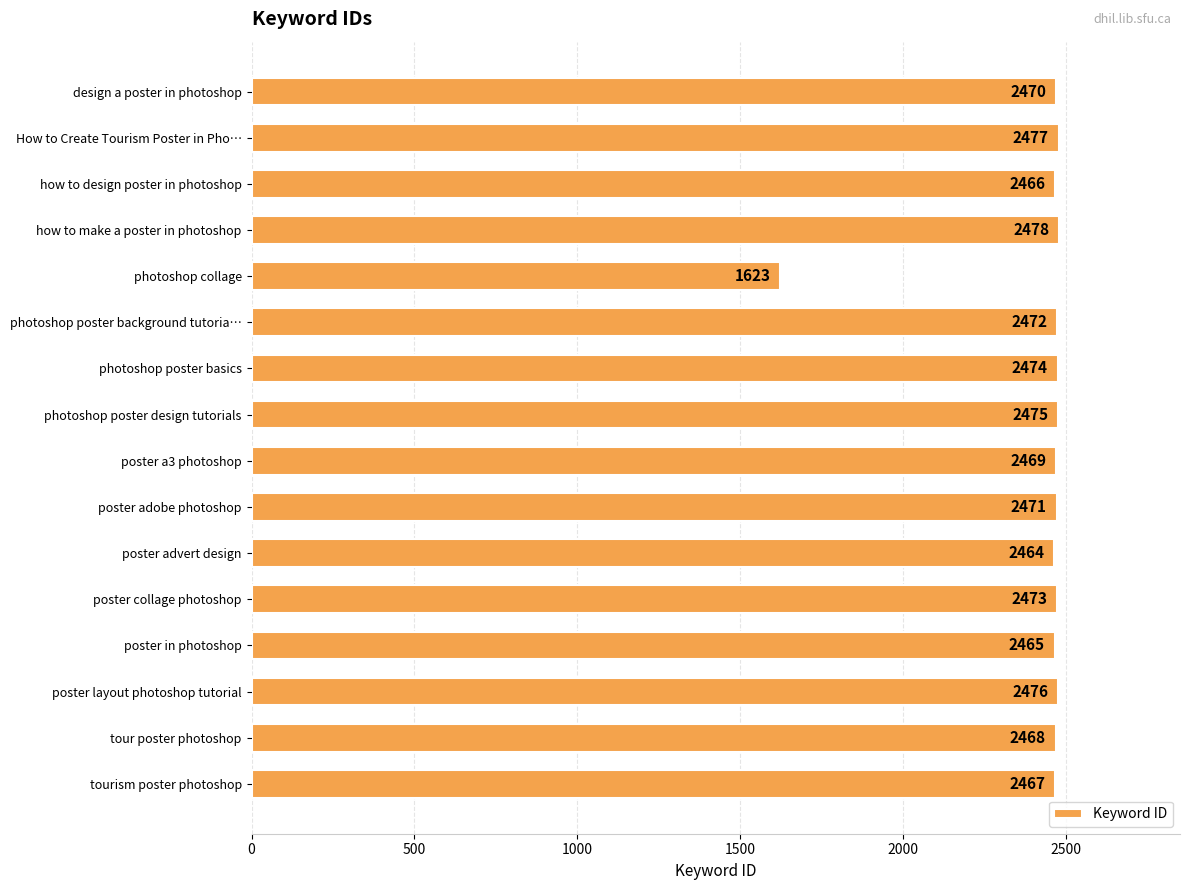

Reading bottom to top, extract all data points from this chart.

tourism poster photoshop=2467	tour poster photoshop=2468	poster layout photoshop tutorial=2476	poster in photoshop=2465	poster collage photoshop=2473	poster advert design=2464	poster adobe photoshop=2471	poster a3 photoshop=2469	photoshop poster design tutorials=2475	photoshop poster basics=2474	photoshop poster background tutoria…=2472	photoshop collage=1623	how to make a poster in photoshop=2478	how to design poster in photoshop=2466	How to Create Tourism Poster in Pho…=2477	design a poster in photoshop=2470